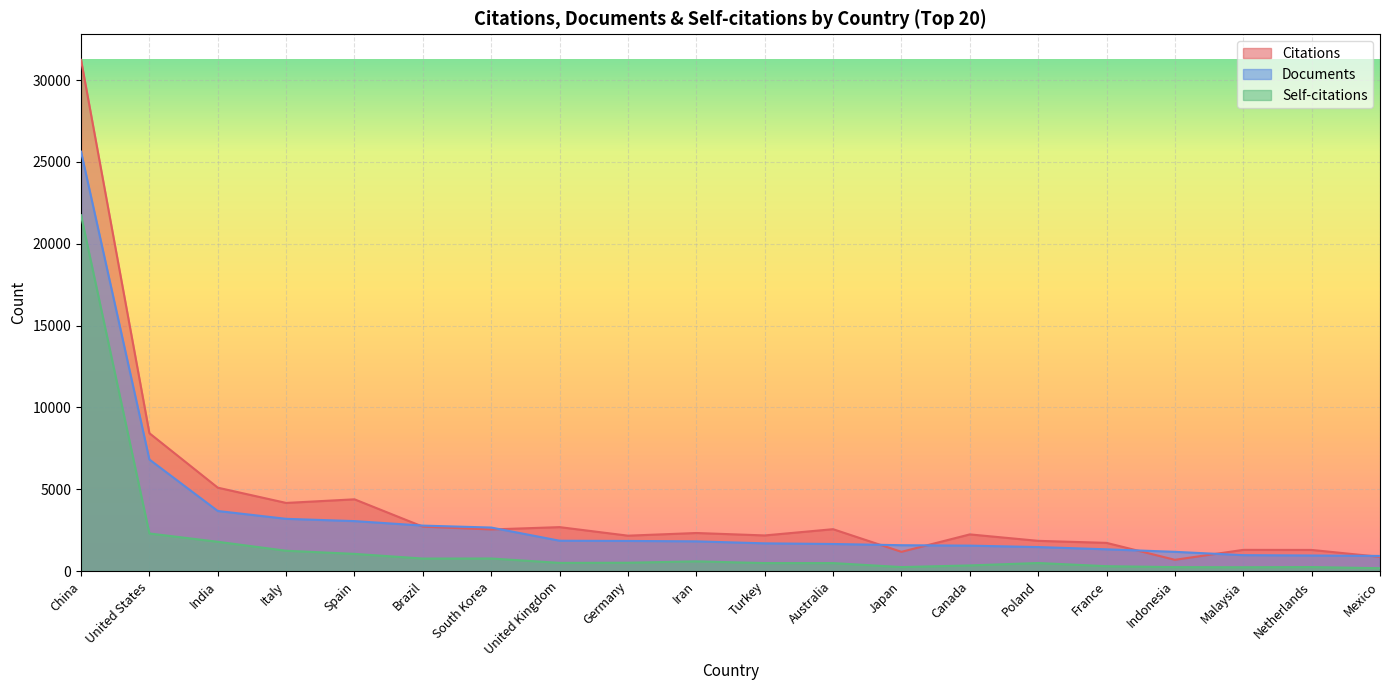

The value of Citations at Malaysia is 842. True or false?

False